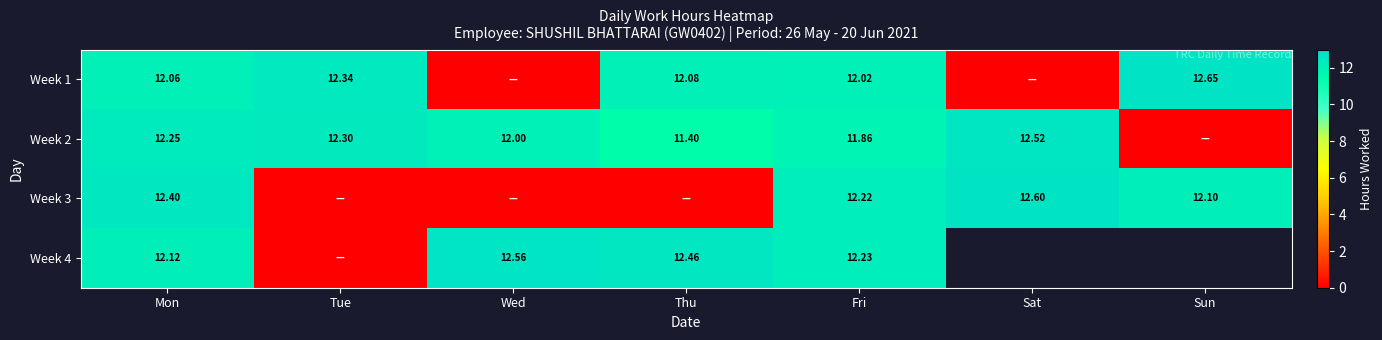

Which label corresponds to the largest value in the chart?

Sun